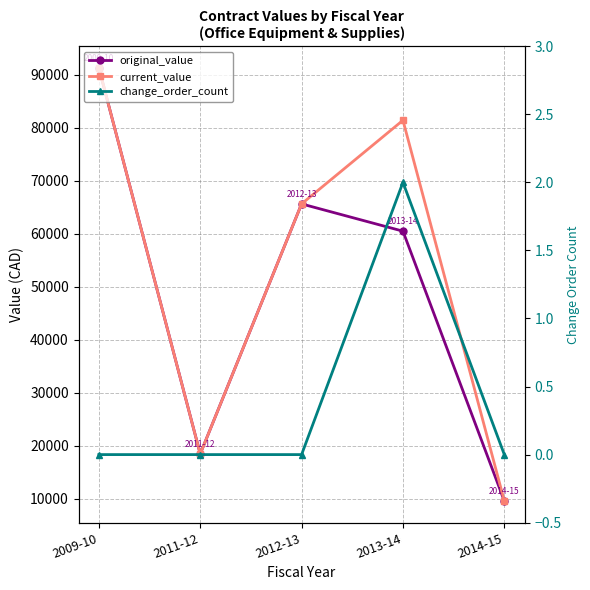

True or false: current_value and original_value cross at least once.

False